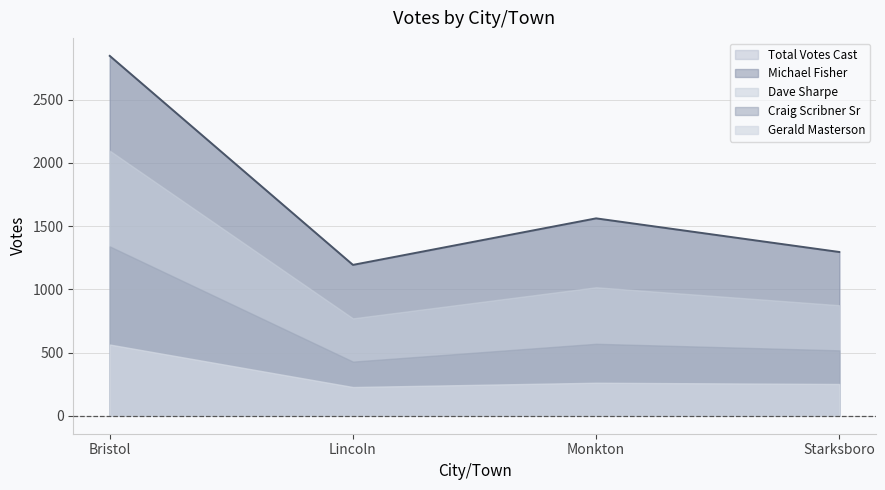

Which series has the largest total across all categories?

Total Votes Cast